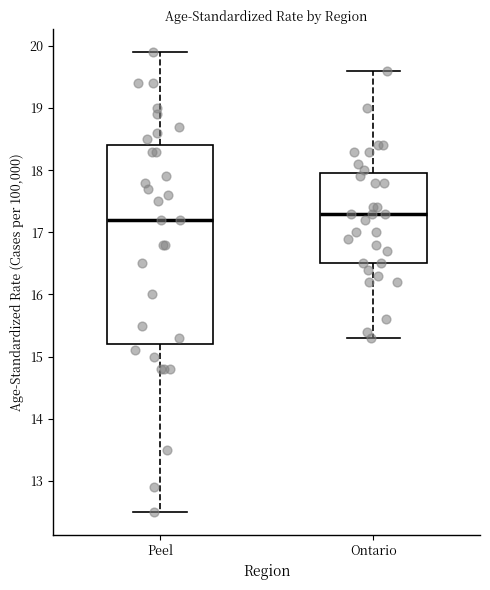

Where does the lower whisker of the box for Ontario end on the y-axis? The values are not printed on the chart, so give them approximately, as read against the axis.

15.3